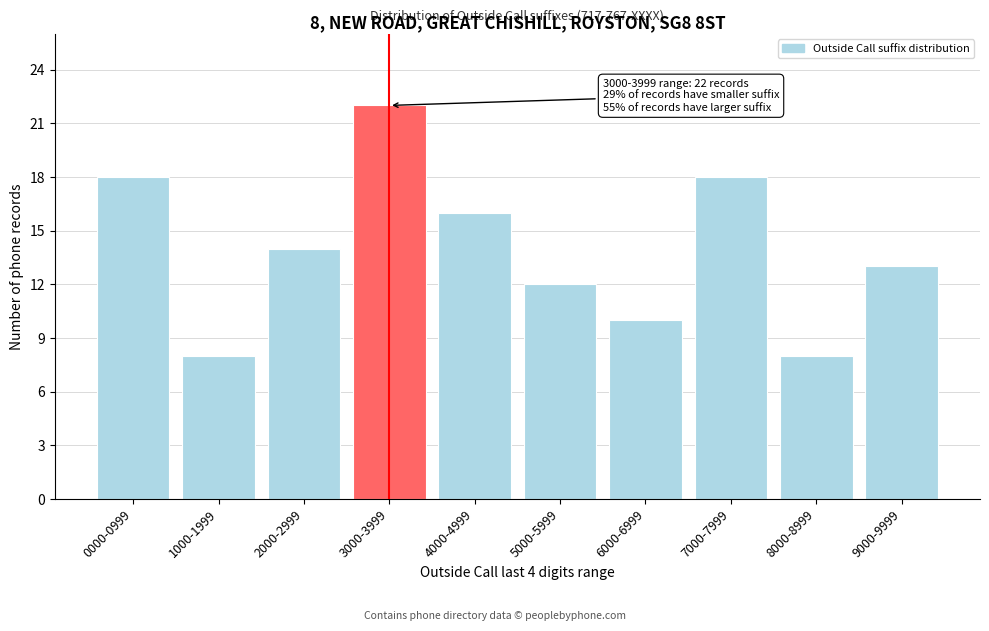

Reading right to left, transcribe all the data shown in this chart.

13	8	18	10	12	16	22	14	8	18